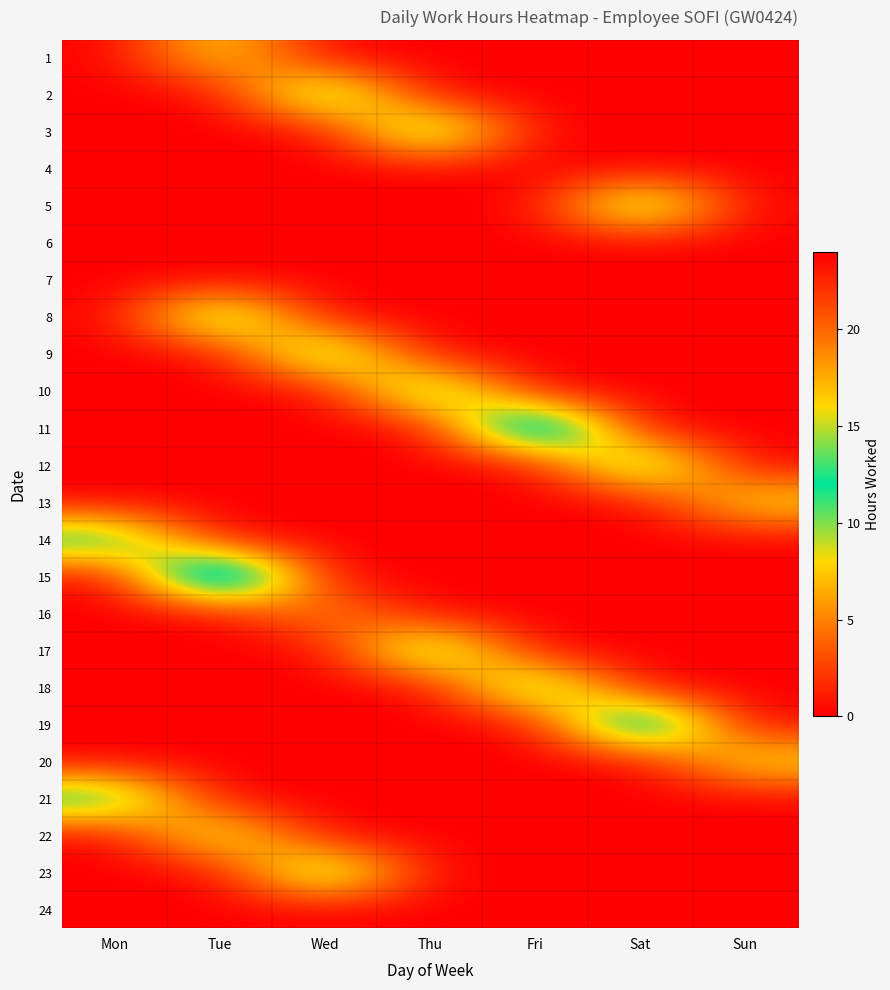

Count the number of categories in the chart.

7